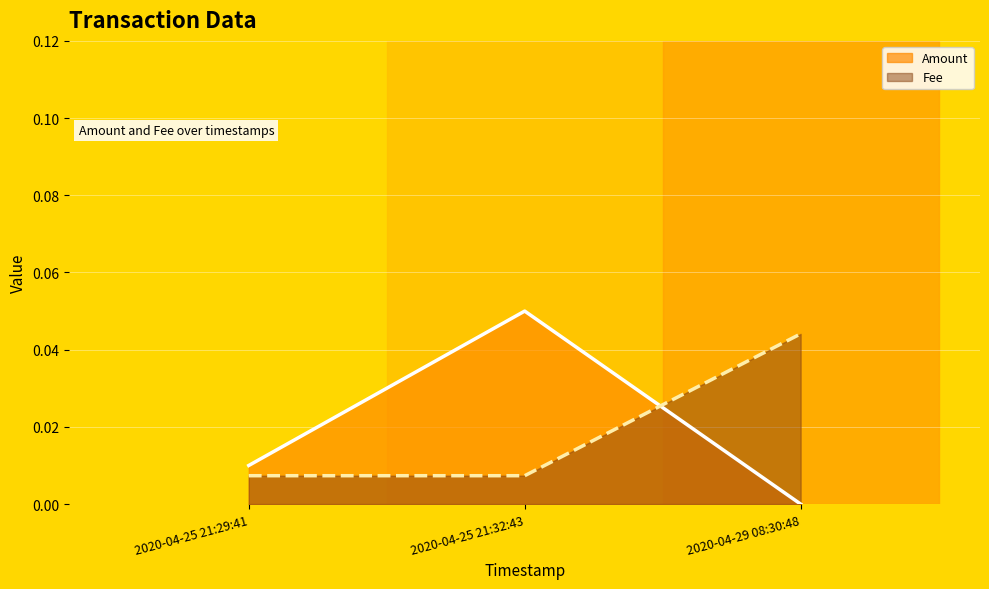

What are all the series names shown in the legend?

Amount, Fee